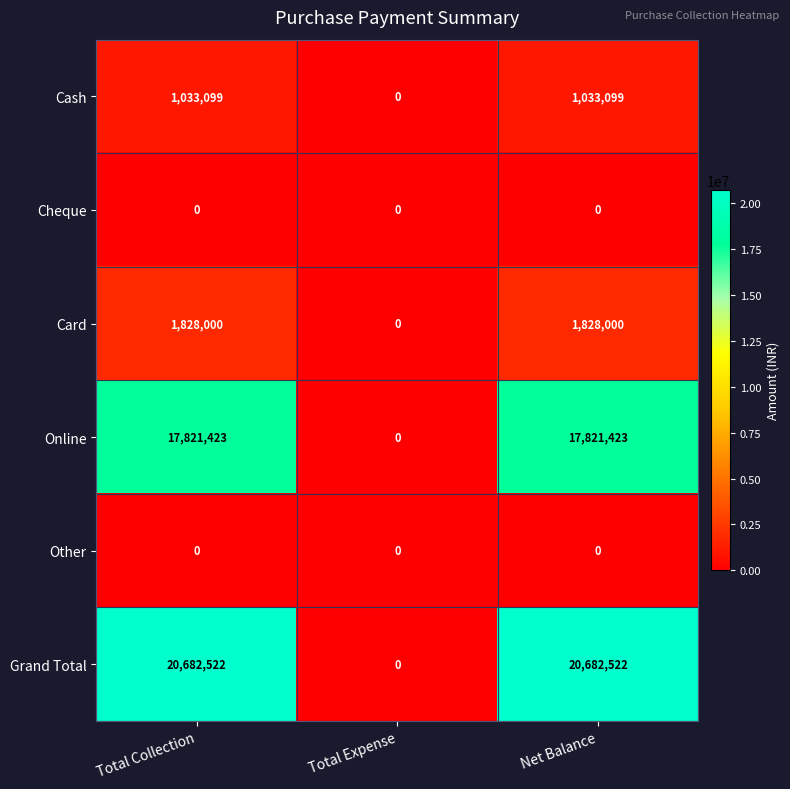

Which series has the widest spread of values?

Grand Total